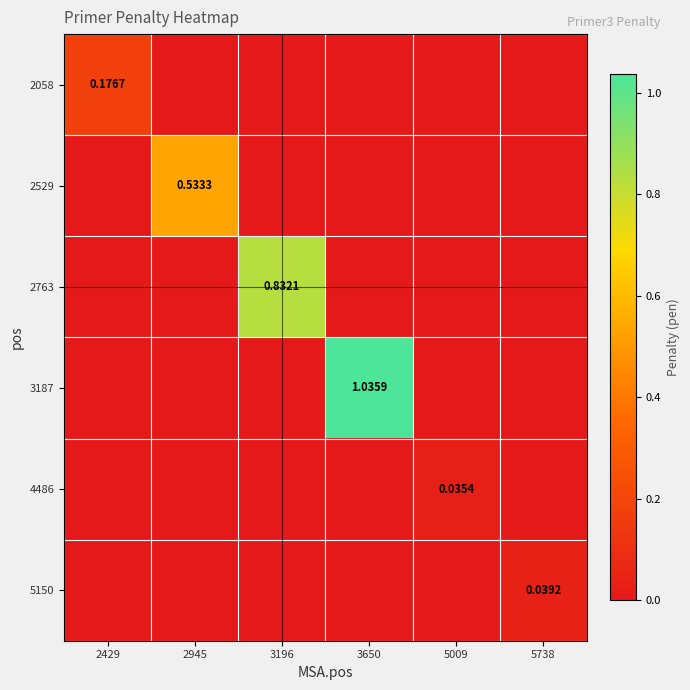

Is it true that 5150 equals 0.0 at 5738?

True